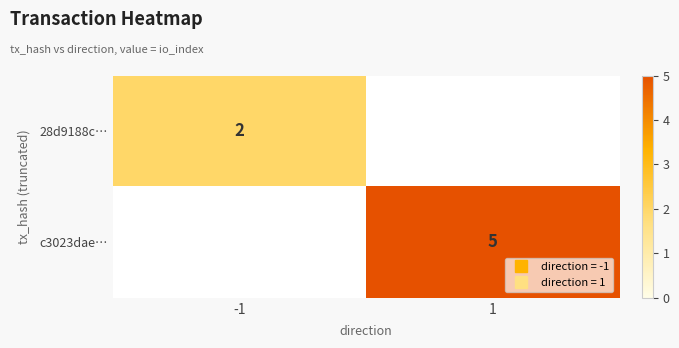

Is the value of c3023dae… at 1 greater than the value of 28d9188c… at 1?

No